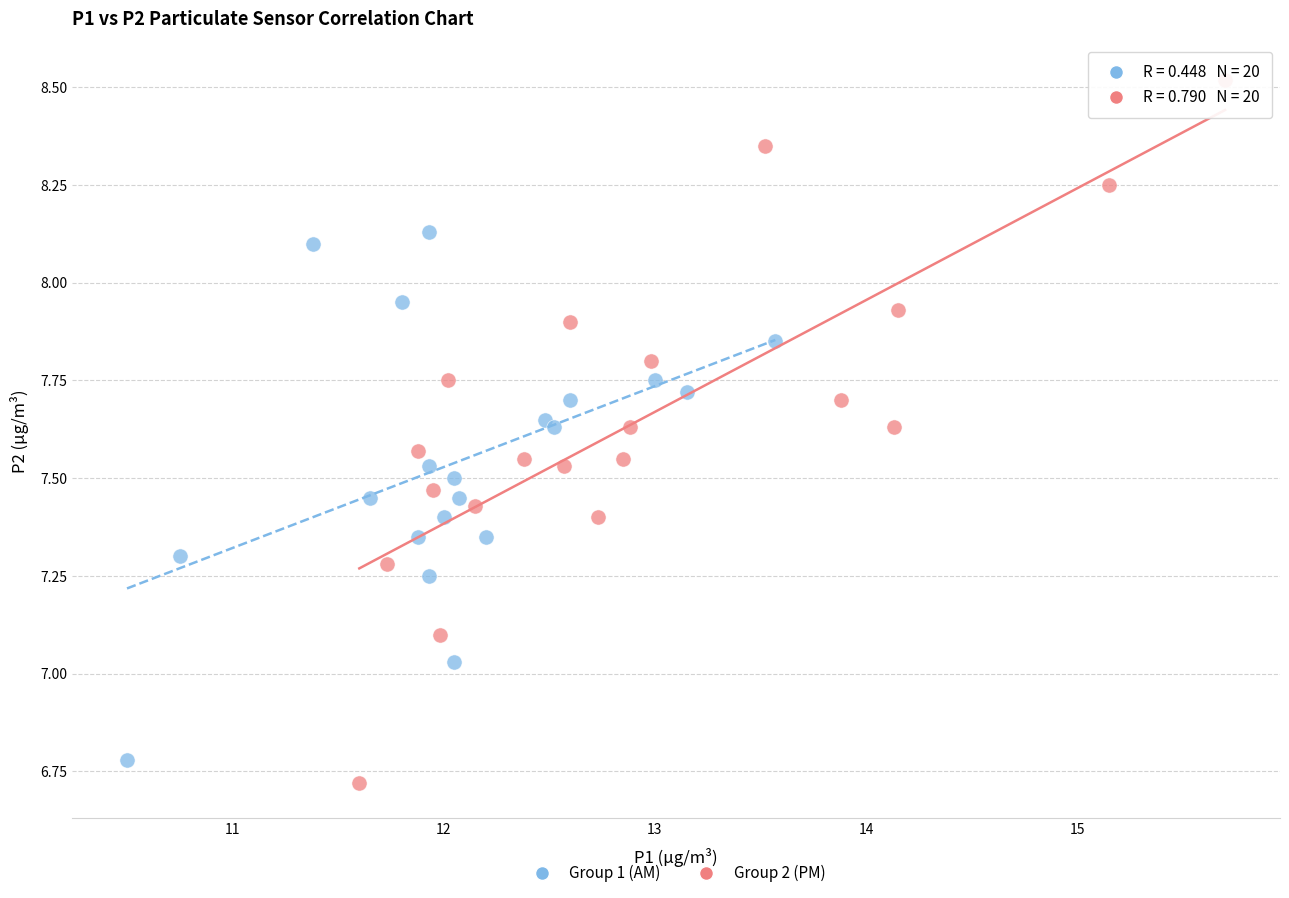

Which series reaches the maximum Y coordinate?

Group 2 (PM)